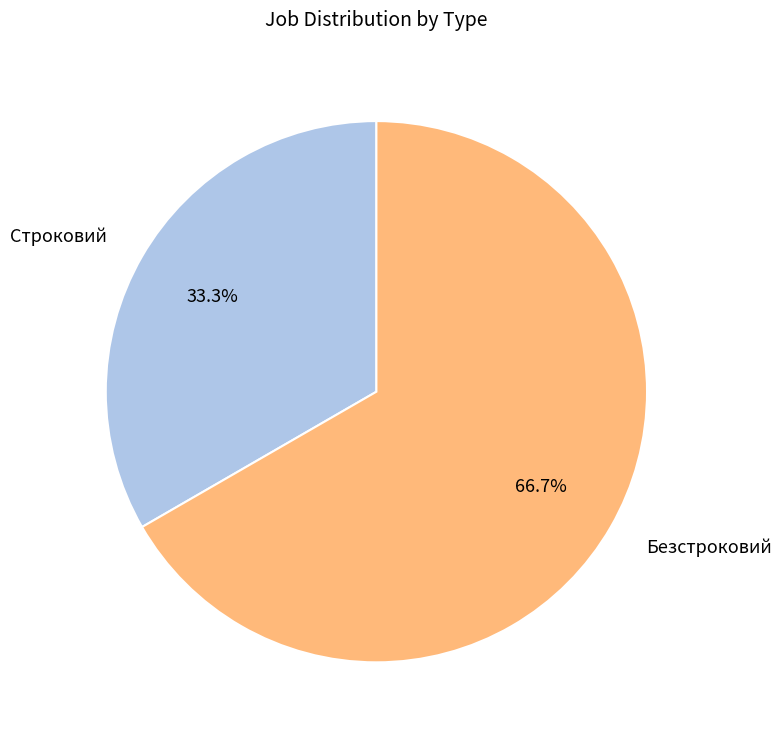

How many slices are in this pie chart?

2